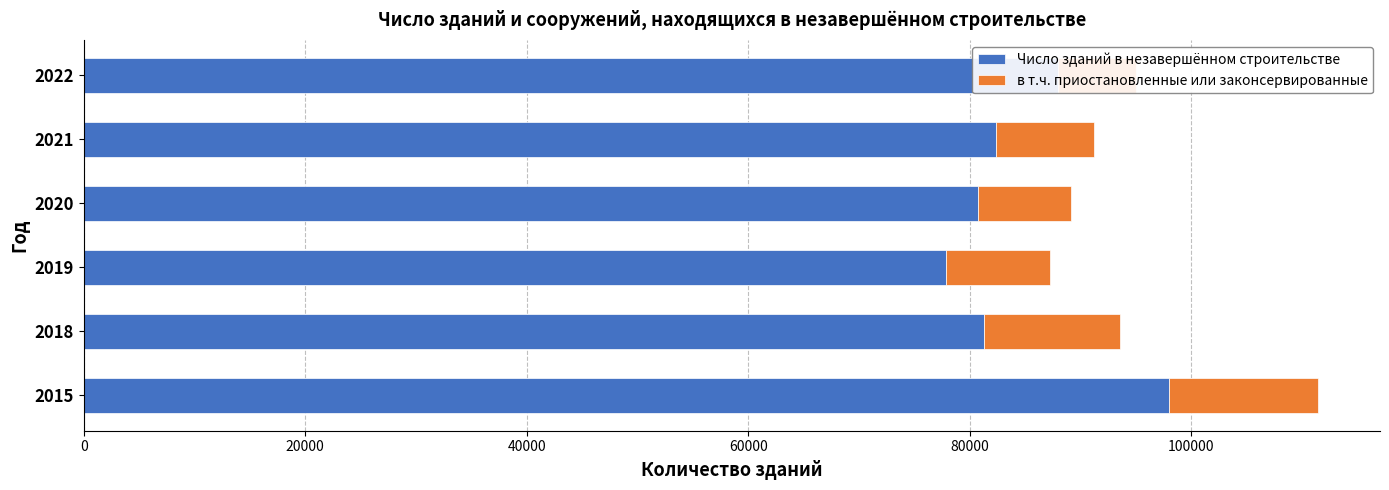

What is the sum of all Число зданий в незавершённом строительстве values?

508250